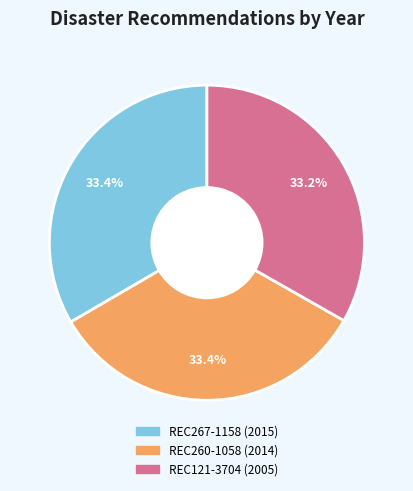

True or false: REC260-1058 accounts for 47% of the total.

False